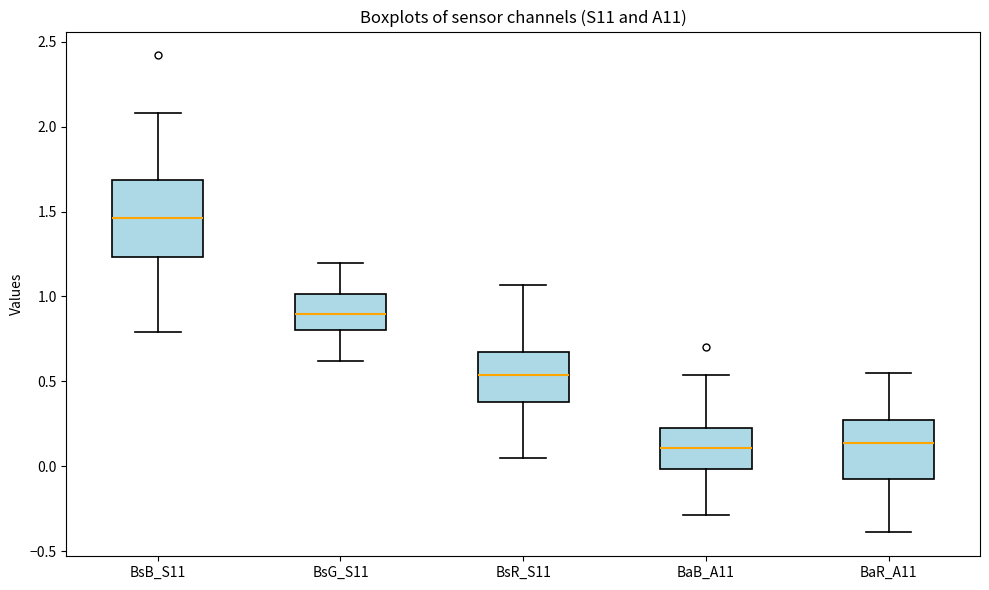

Reading left to right, transcribe this box plot: for each box, give where its median line is, the range the box spans, and where its two whiskers end, as read against the y-axis. The values are not printed on the chart, so give them approximately, as read against the axis.

BsB_S11: median 1.45, box 1.25 to 1.70, whiskers 0.80 to 2.10
BsG_S11: median 0.90, box 0.80 to 1.00, whiskers 0.60 to 1.20
BsR_S11: median 0.55, box 0.40 to 0.70, whiskers 0.05 to 1.05
BaB_A11: median 0.10, box 0.00 to 0.25, whiskers -0.30 to 0.55
BaR_A11: median 0.15, box -0.10 to 0.25, whiskers -0.40 to 0.55